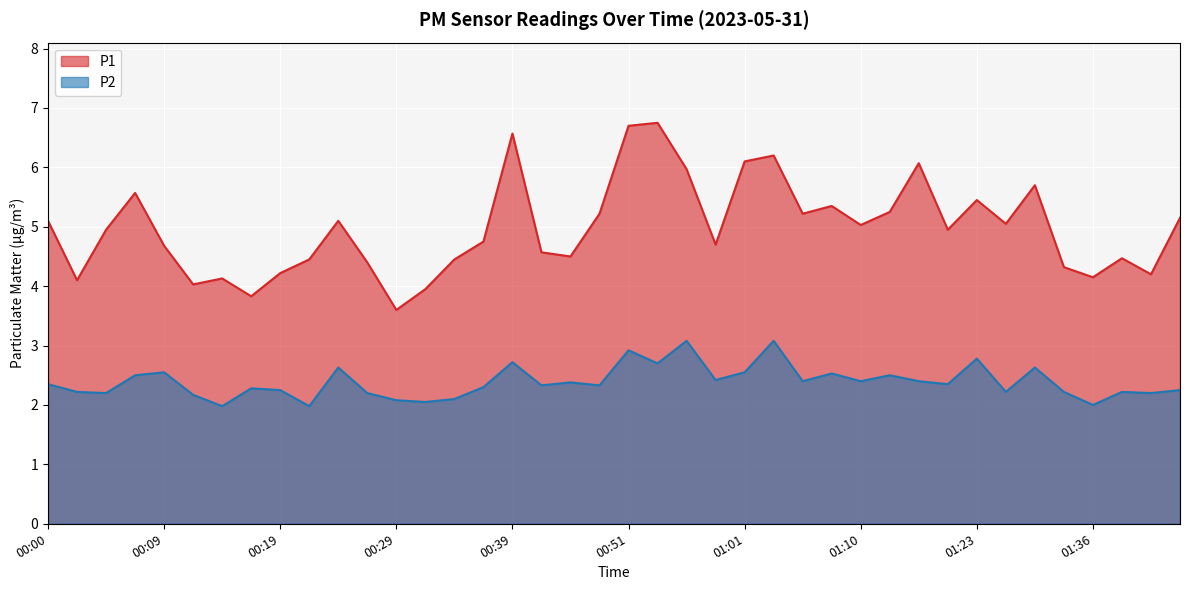

What is the sum of the P1 values at 01:03 and 00:17?

10.0